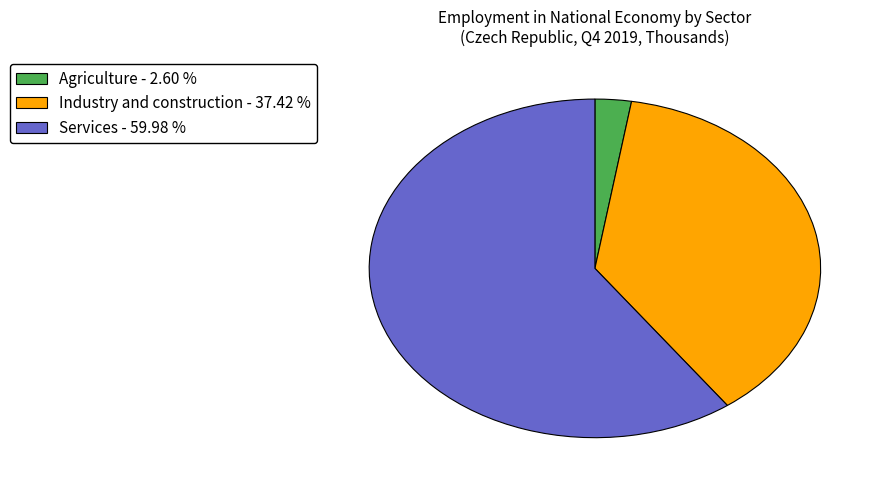

True or false: Agriculture accounts for 13% of the total.

False